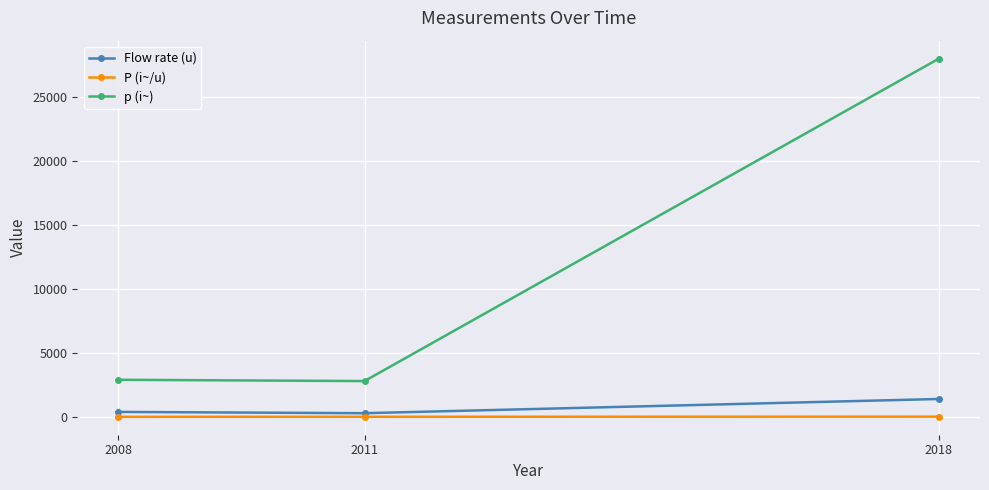

Which label corresponds to the largest value in the chart?

2018